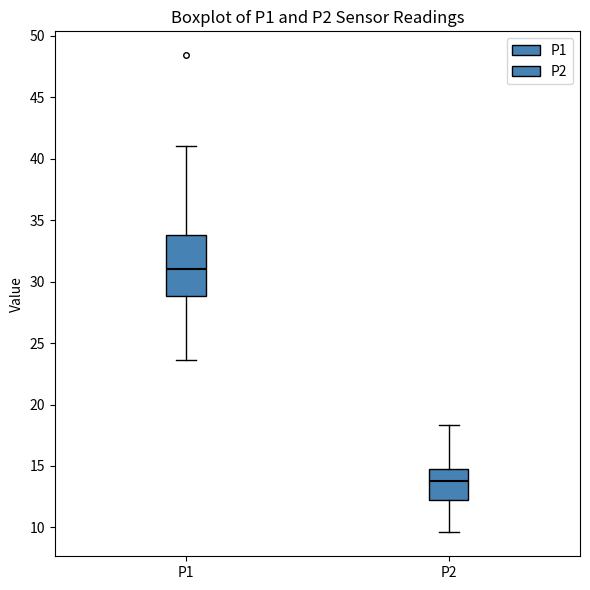

Reading left to right, read every box against the y-axis: the position of its median line, the range the box covers, and the ends of its whiskers. The values are not printed on the chart, so give them approximately, as read against the axis.

P1: median 31.0, box 29.0 to 34.0, whiskers 23.5 to 41.0
P2: median 14.0, box 12.5 to 14.5, whiskers 9.5 to 18.5